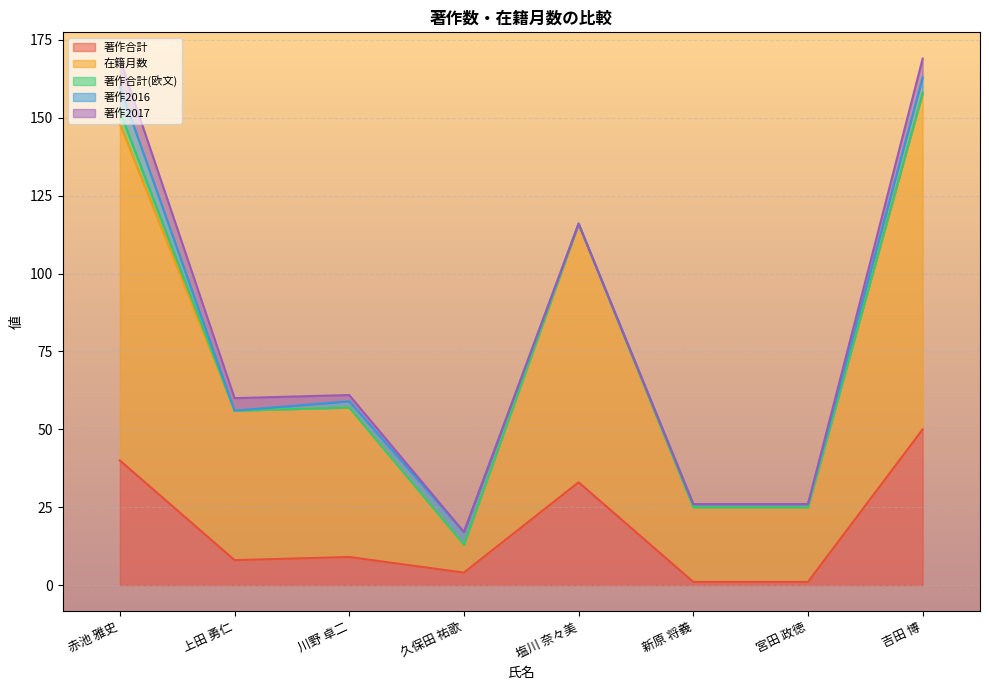

Reading left to right, what are all the values shown in this chart?

著作合計: 赤池 雅史=40	上田 勇仁=8	川野 卓二=9	久保田 祐歌=4	塩川 奈々美=33	新原 将義=1	宮田 政徳=1	吉田 博=50
在籍月数: 赤池 雅史=108	上田 勇仁=48	川野 卓二=48	久保田 祐歌=9	塩川 奈々美=83	新原 将義=24	宮田 政徳=24	吉田 博=108
著作合計(欧文): 赤池 雅史=4	上田 勇仁=0	川野 卓二=0	久保田 祐歌=0	塩川 奈々美=0	新原 将義=0	宮田 政徳=0	吉田 博=0
著作2016: 赤池 雅史=8	上田 勇仁=0	川野 卓二=2	久保田 祐歌=4	塩川 奈々美=0	新原 将義=1	宮田 政徳=1	吉田 博=5
著作2017: 赤池 雅史=9	上田 勇仁=4	川野 卓二=2	久保田 祐歌=0	塩川 奈々美=0	新原 将義=0	宮田 政徳=0	吉田 博=6